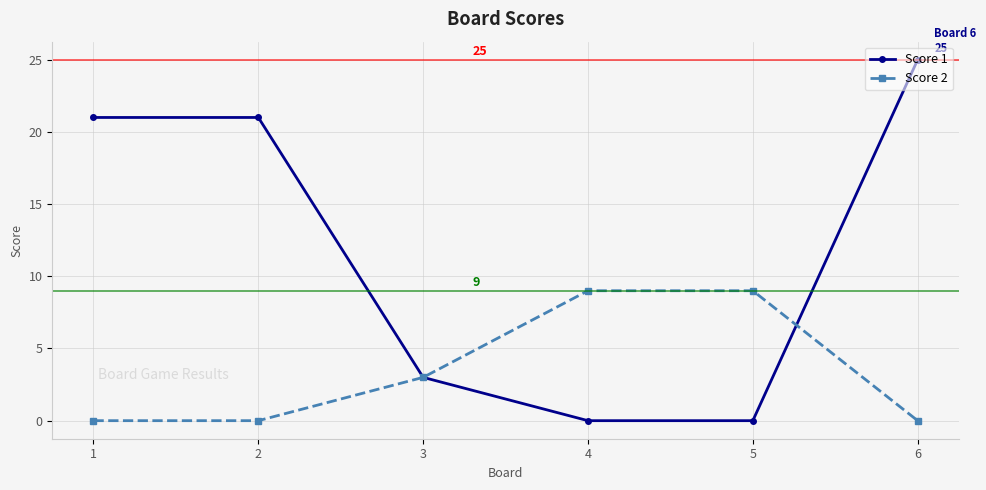

The value of Score 1 at 5 is -9. True or false?

False